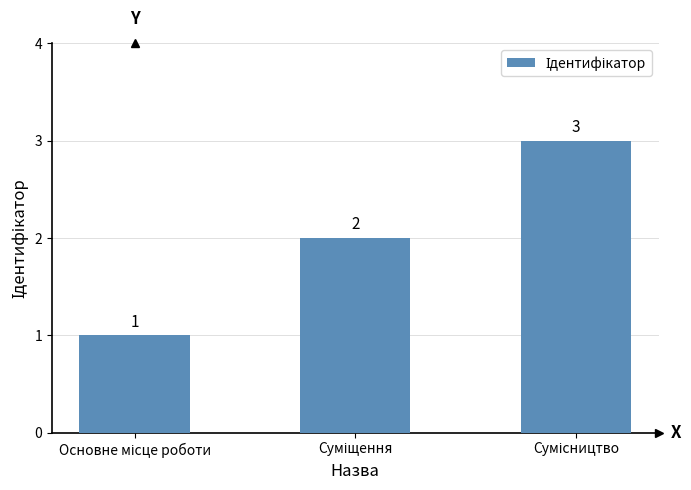

What is the value of the 2nd bar from the left?

2